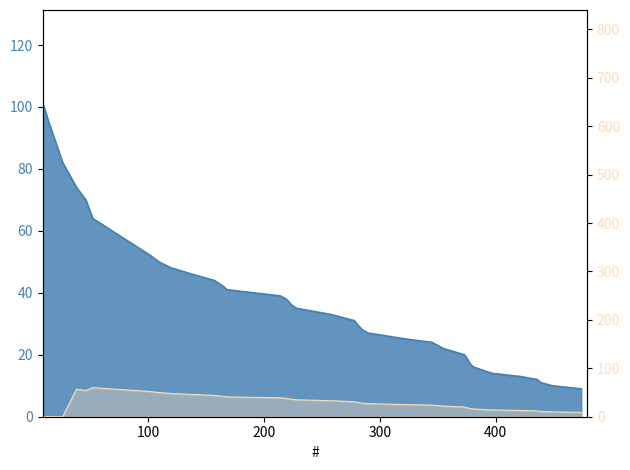

Between 26 and 449, which series saw the biggest shift?

P-ty